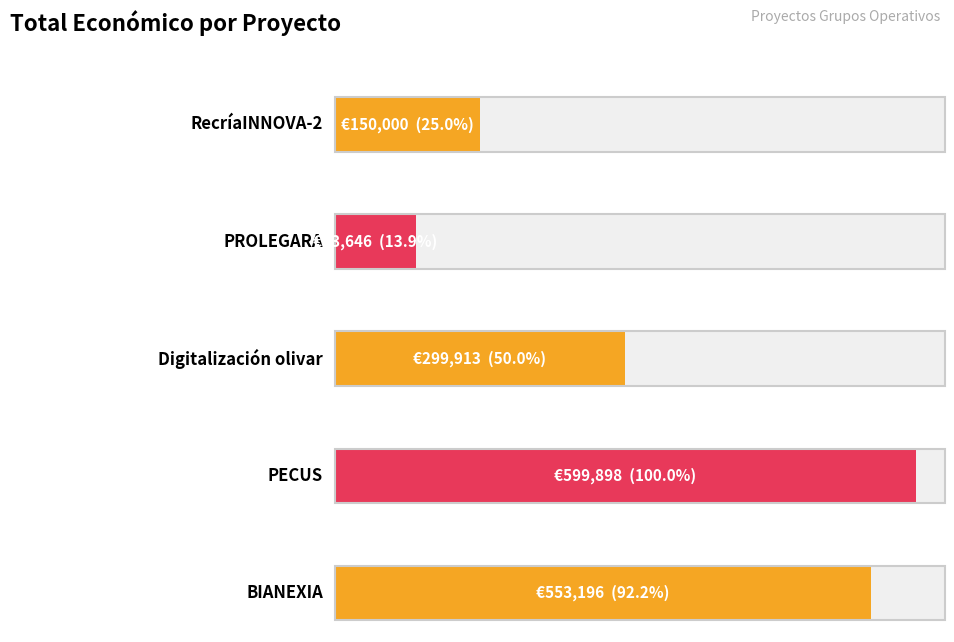

Reading left to right, list all the values displayed in this chart.

RecríaINNOVA-2=150000	PROLEGARA=83646	Digitalización olivar=299913	PECUS=599898	BIANEXIA=553196